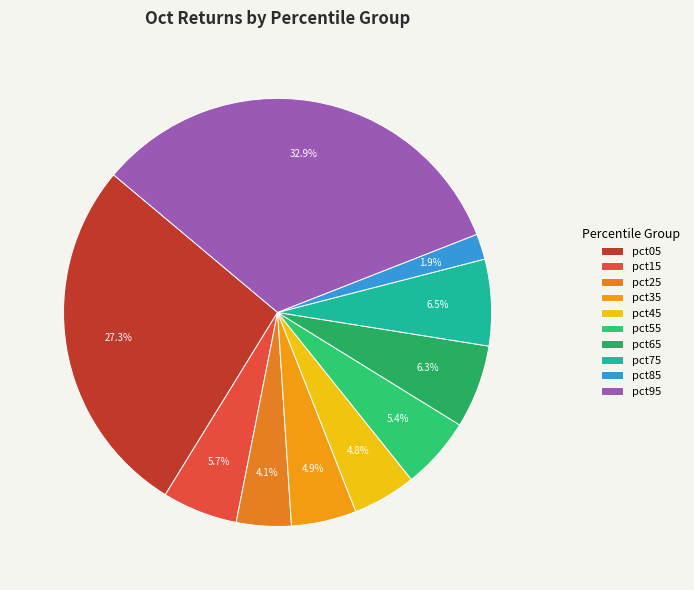

Rank the categories by value from lowest to highest.

pct85, pct25, pct45, pct35, pct55, pct15, pct65, pct75, pct05, pct95